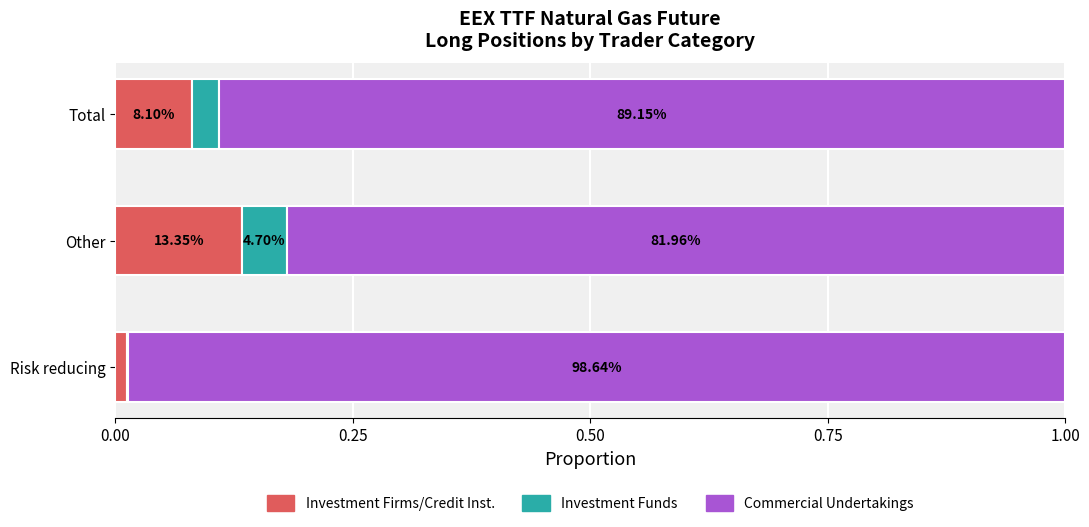

Reading right to left, what are all the values shown in this chart?

Investment Firms or credit institutions Long: 0.1	0.1	0.0
Investment Funds Long: 0.0	0.0	0.0
Commercial Undertakings Long: 0.9	0.8	1.0